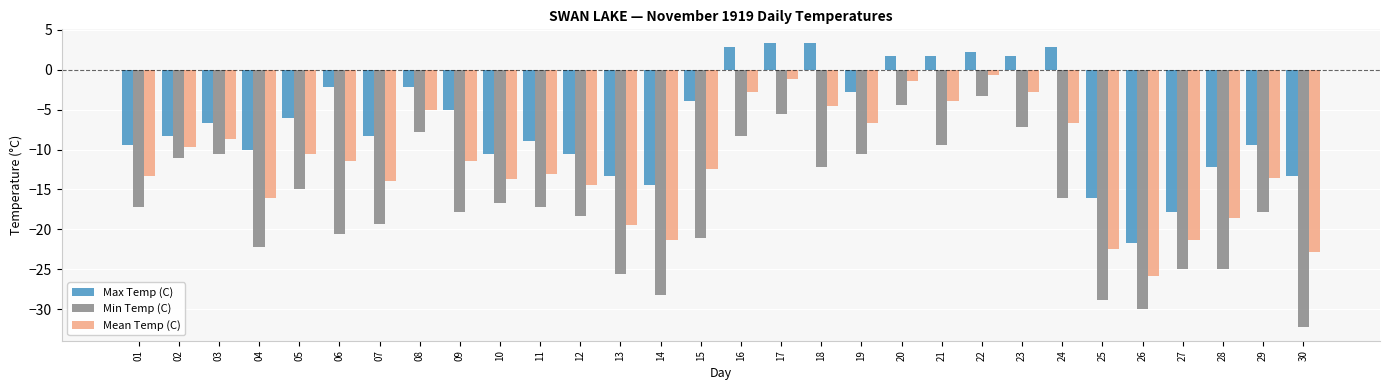

What is the smallest value displayed?

-32.2